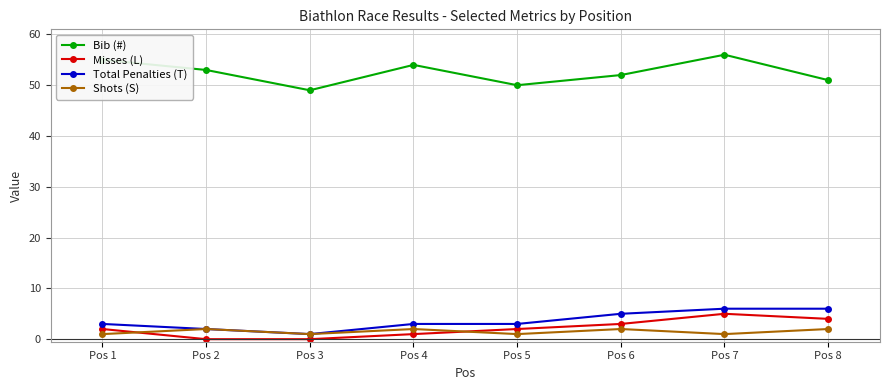

The Bib (#) series shows 18 at Pos 4. True or false?

False